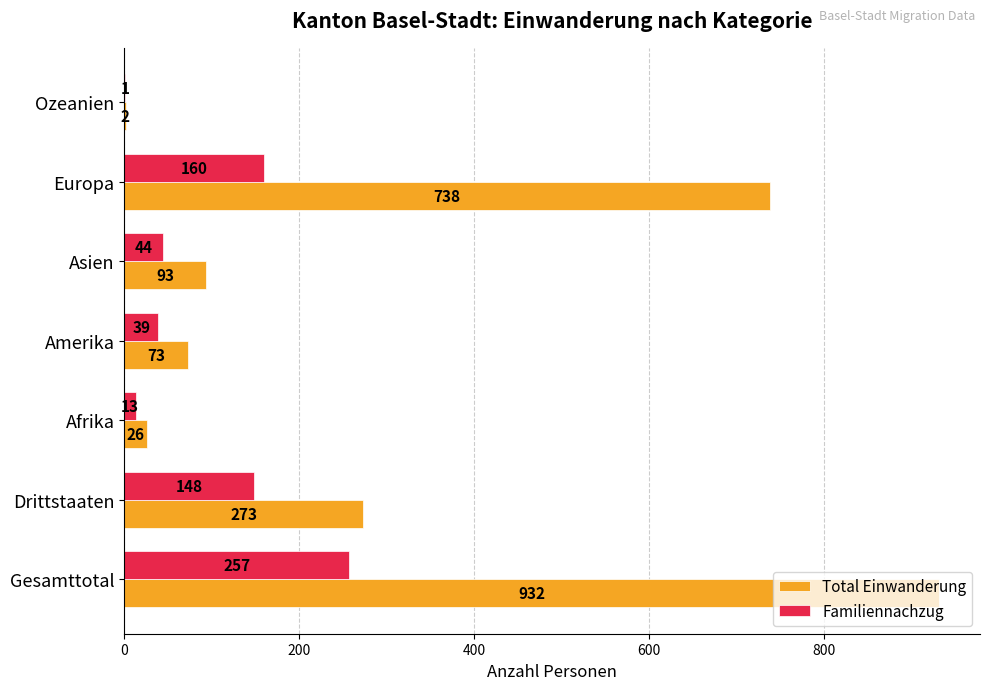

Which series changed the most between Gesamttotal and Ozeanien?

Total Einwanderung